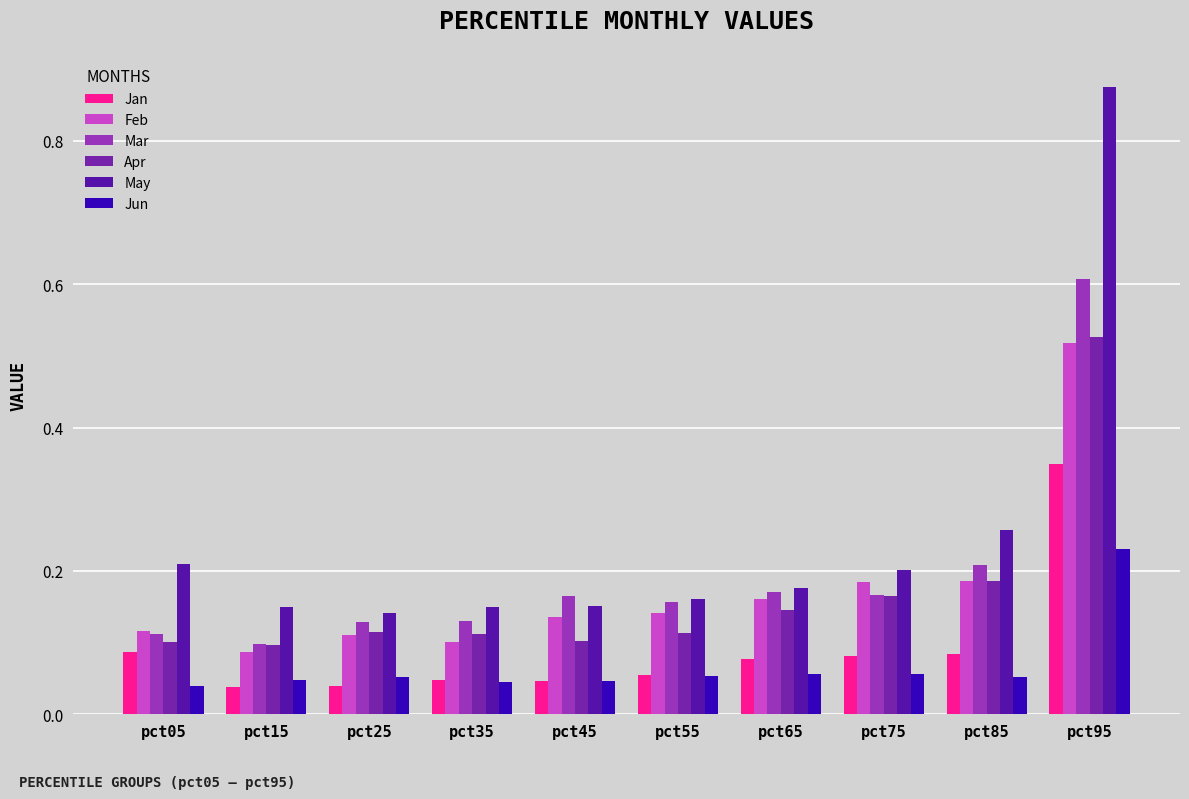

At how many categories does at least one series exceed 0?

10